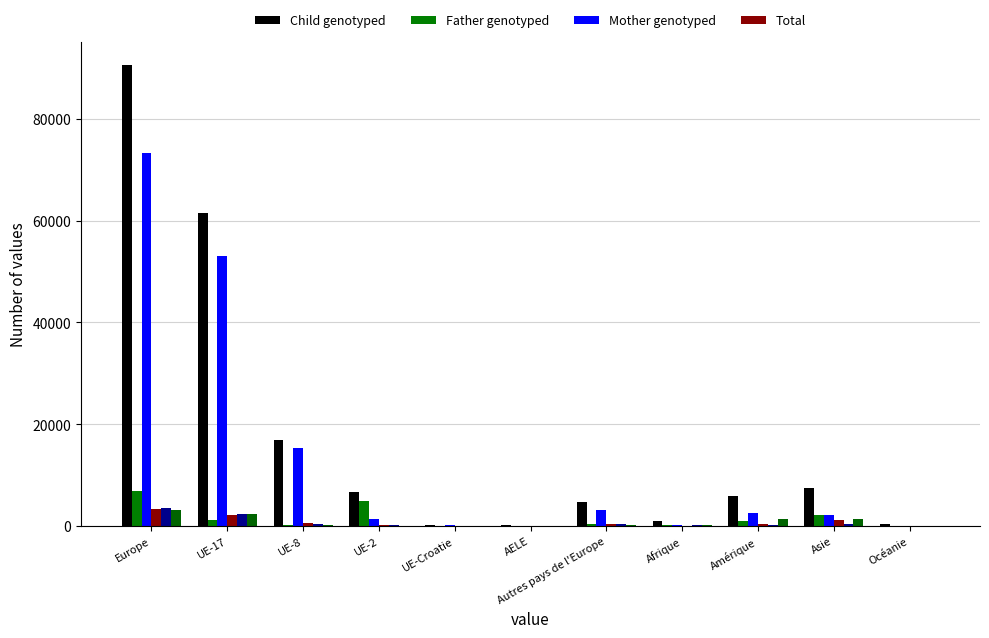

Reading right to left, extract all data points from this chart.

Total: 366	7504	5886	1016	4855	151	279	6774	16963	61537	90559
Activité lucrative contingentée: 67	2226	1062	242	498	2	86	4866	266	1277	6995
Activités lucrative non contingentée: 128	2253	2527	319	3256	70	148	1364	15364	53098	73300
Regroupement familial: 39	1221	508	87	344	4	25	192	585	2291	3441
Permis de séjour sans activité lucrative: 20	394	284	172	422	15	10	277	536	2379	3639
Formation et perfectionnement: 112	1410	1465	194	330	59	8	75	207	2480	3159